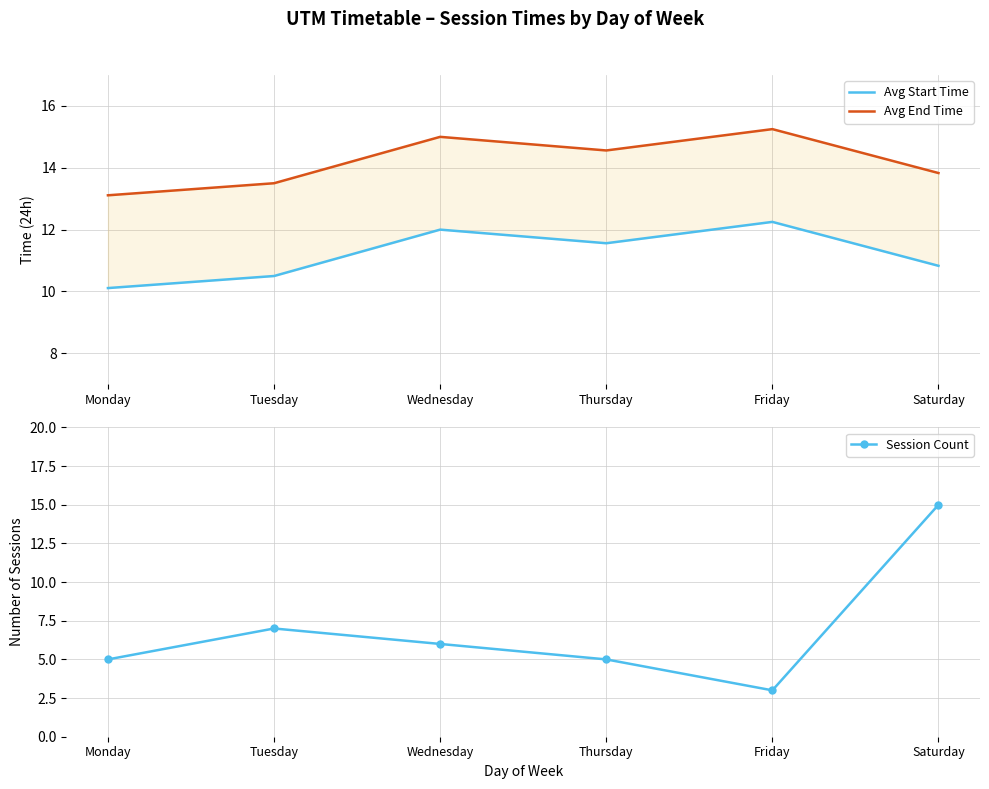

Which category has the lowest value across all series?

Friday